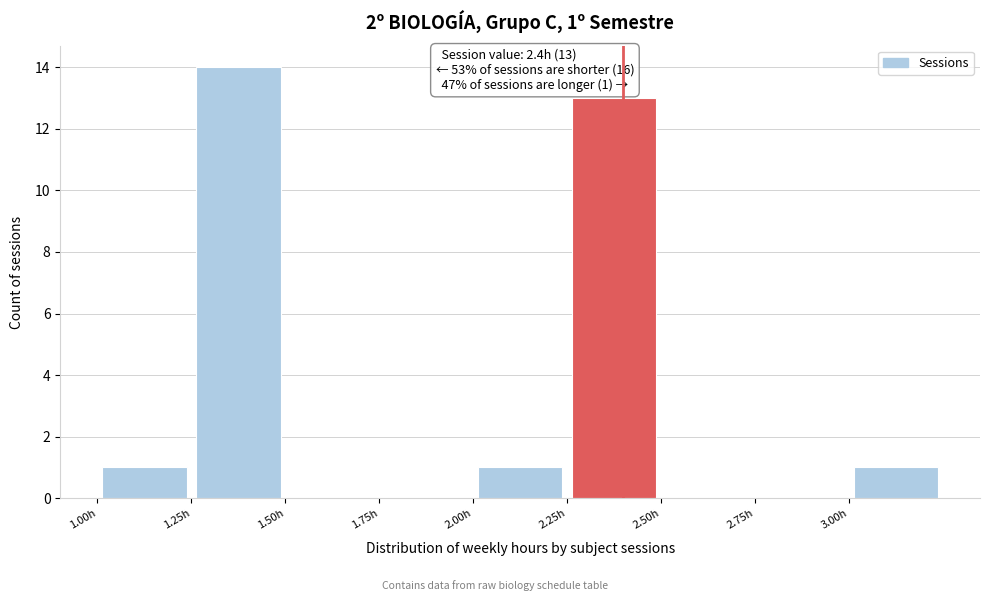

Which range on the x-axis has the tallest bar?

1.25 to 1.50